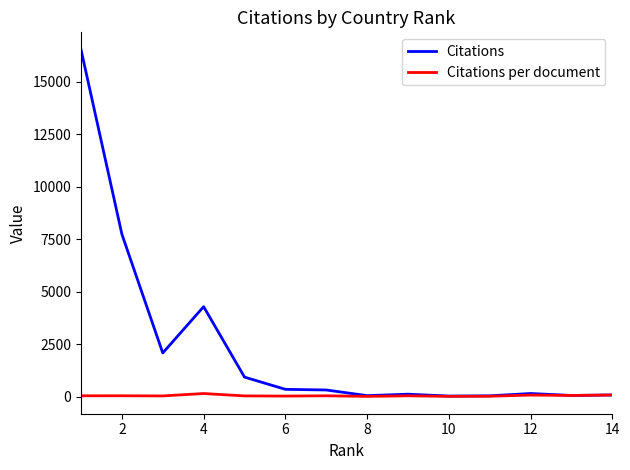

Which series has the largest total across all categories?

Citations